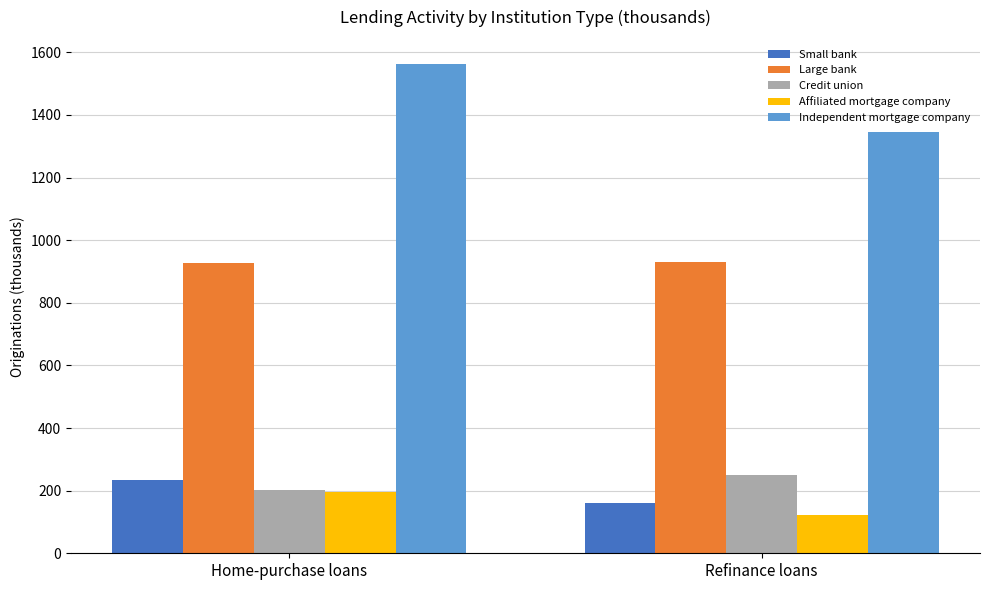

What is the label of the 2nd bar from the left?

Refinance loans